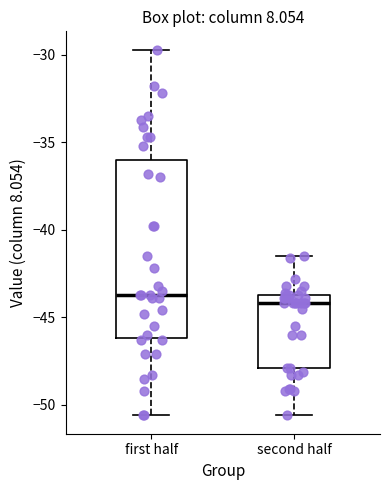

Where does the lower whisker of the box for second half end on the y-axis? The values are not printed on the chart, so give them approximately, as read against the axis.

-50.5